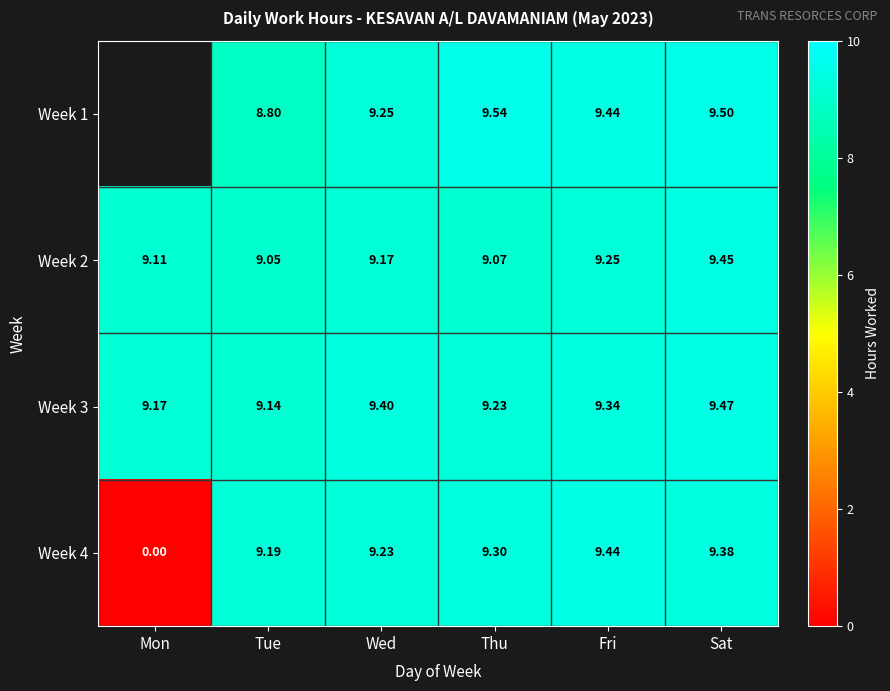

How many data points in Week 4 are less than 9?

1